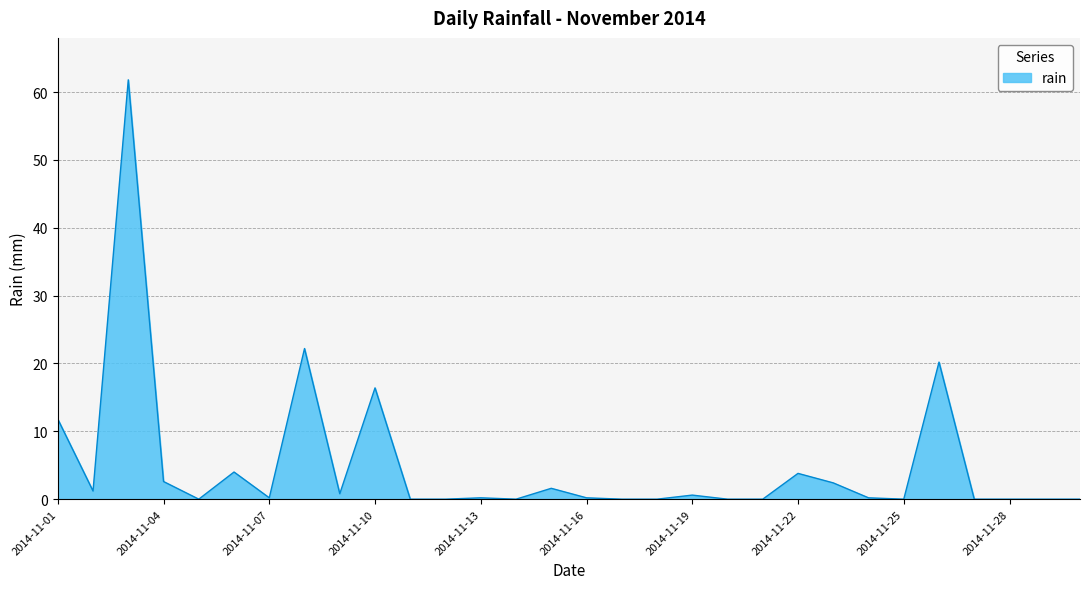

What is the difference between the maximum and minimum values?

61.8